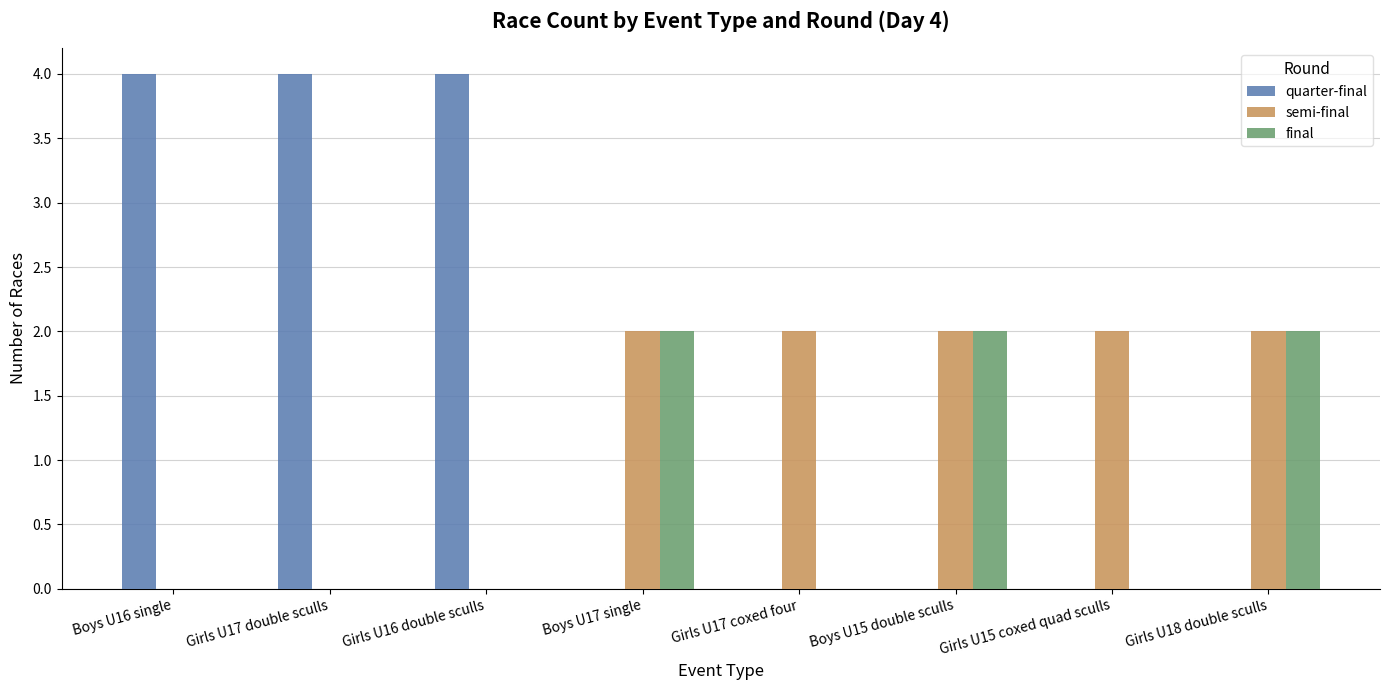

What is the highest value of the quarter-final series?

4